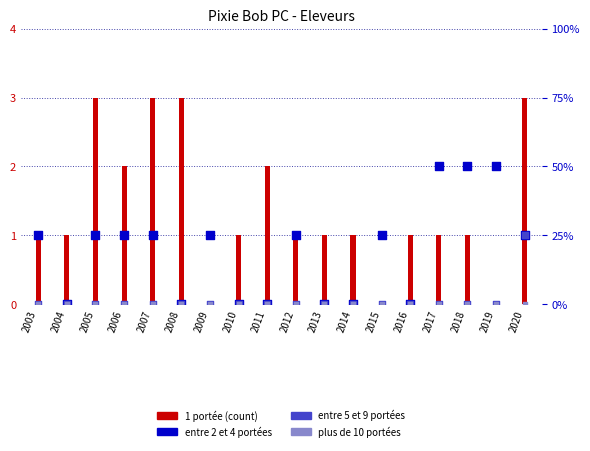

At how many categories does at least one series exceed 0?

18